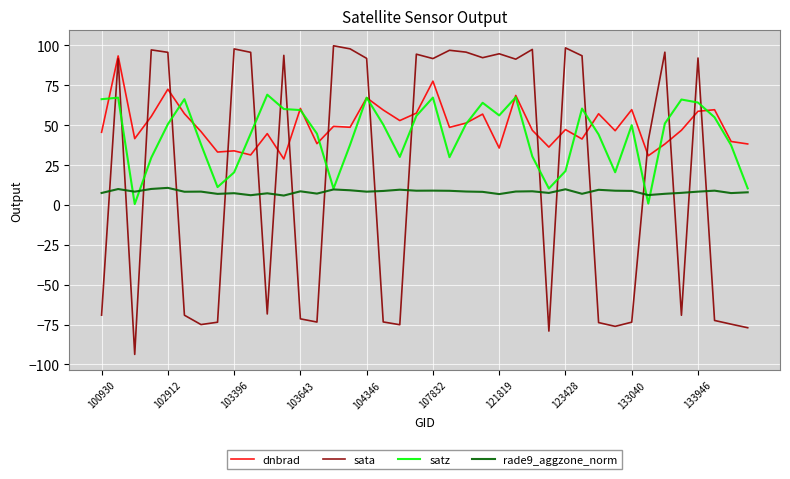

What are all the series names shown in the legend?

dnbrad, sata, satz, rade9_aggzone_norm